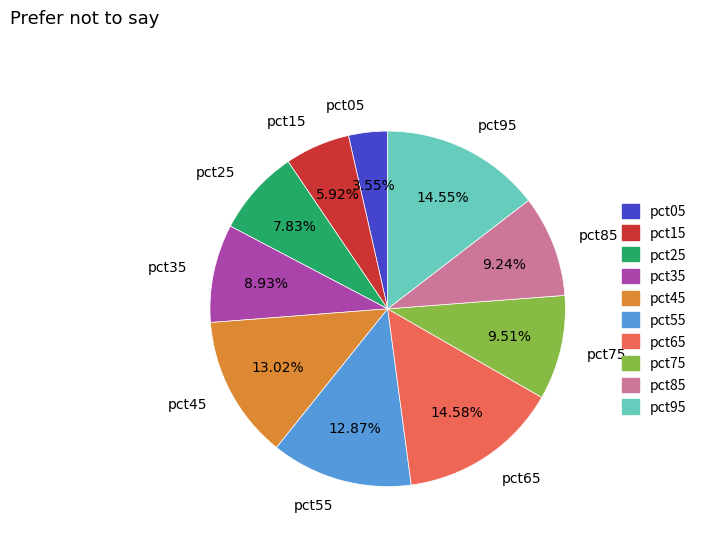

Is there a majority slice in this chart?

No